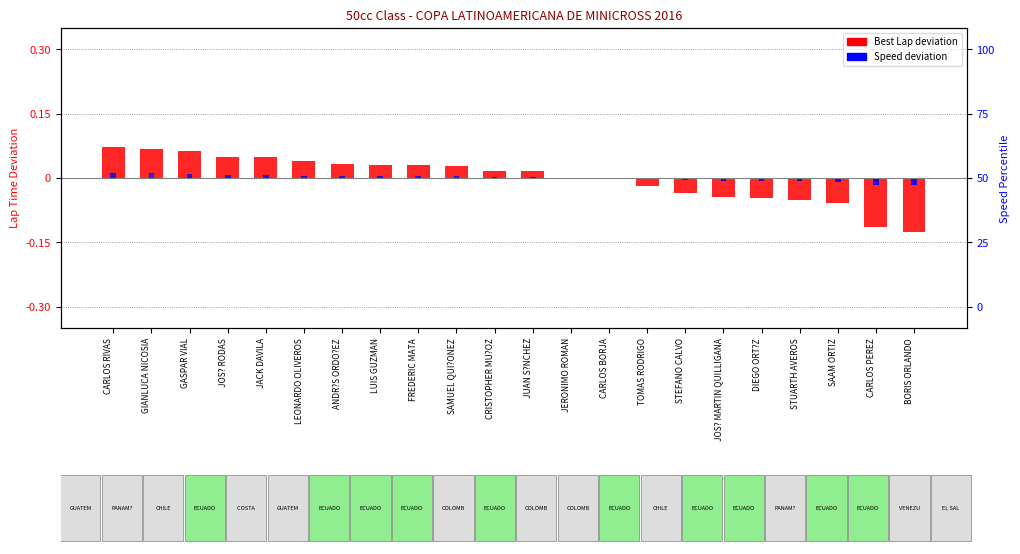

Rank the categories by Best Lap deviation value from highest to lowest.

CARLOS RIVAS, GIANLUCA NICOSIA, GASPAR VIAL, JOS? RODAS, JACK DAVILA, LEONARDO OLIVEROS, ANDR?S ORDO?EZ, LUIS GUZMAN, FREDERIC MATA, SAMUEL QUI?ONEZ, CRISTOPHER MU?OZ, JUAN S?NCHEZ, JERONIMO ROMAN, CARLOS BORJA, TOMAS RODRIGO, STEFANO CALVO, JOS? MARTIN QUILLIGANA, DIEGO ORT?Z, STUARTH AVEROS, SAAM ORTIZ, CARLOS PEREZ, BORIS ORLANDO